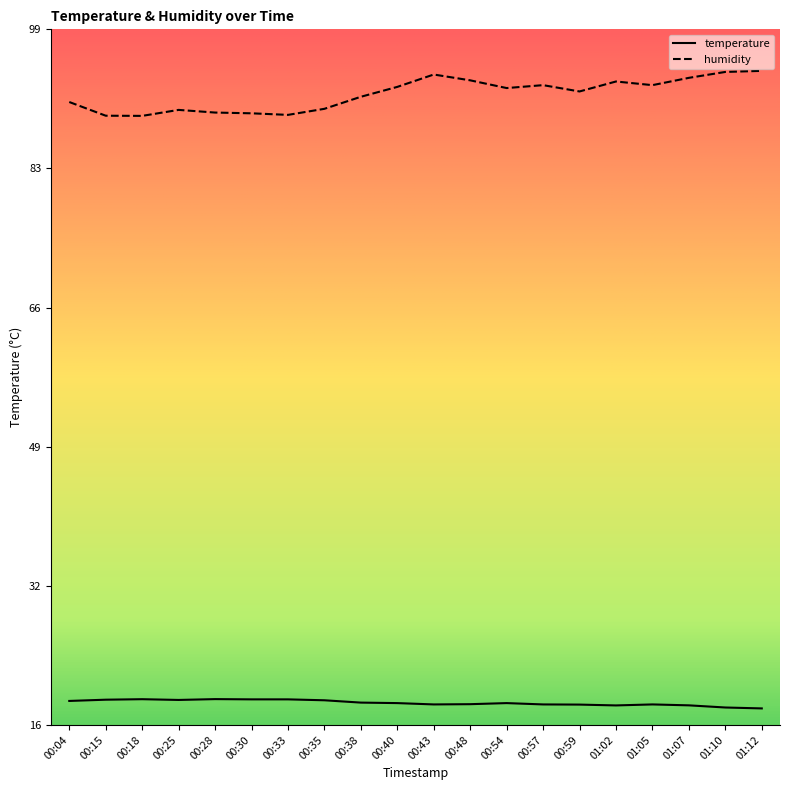

What is the lowest value of the humidity series?

88.9